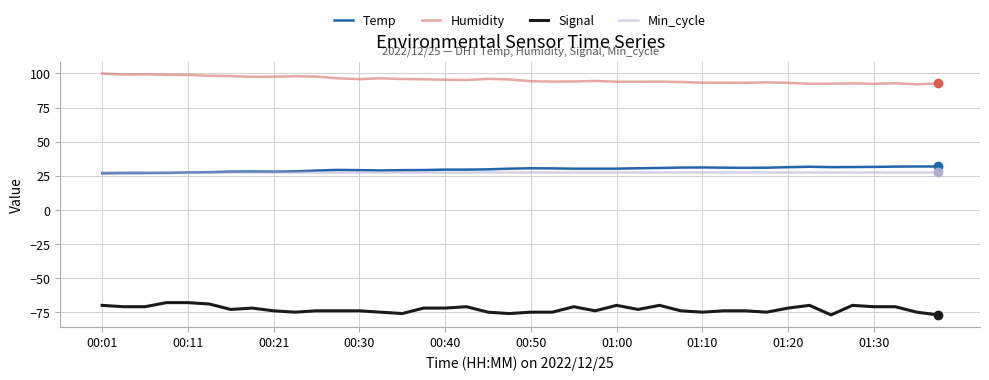

True or false: Signal and Temp intersect in this chart.

False